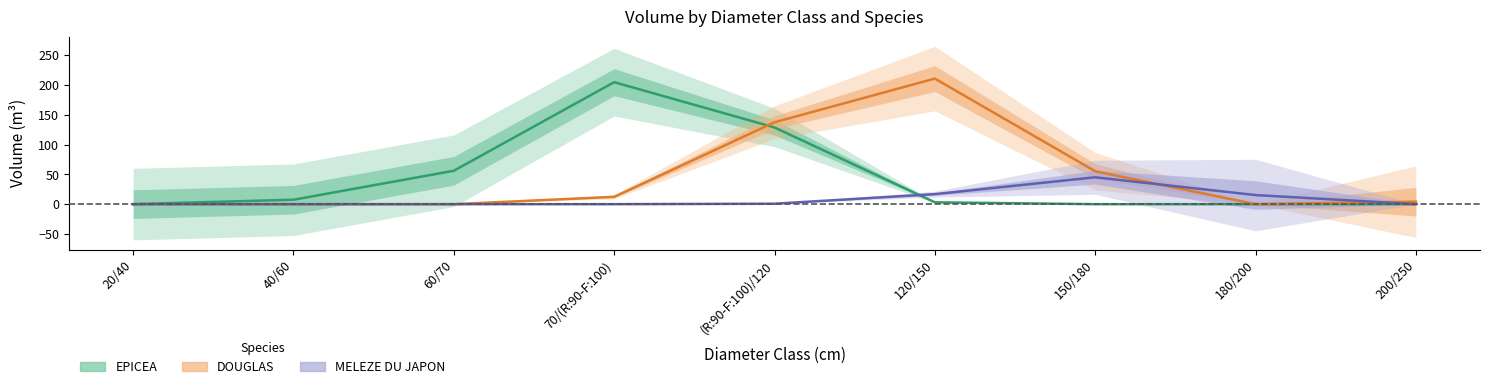

What position from the right is 70/(R:90-F:100)?

6